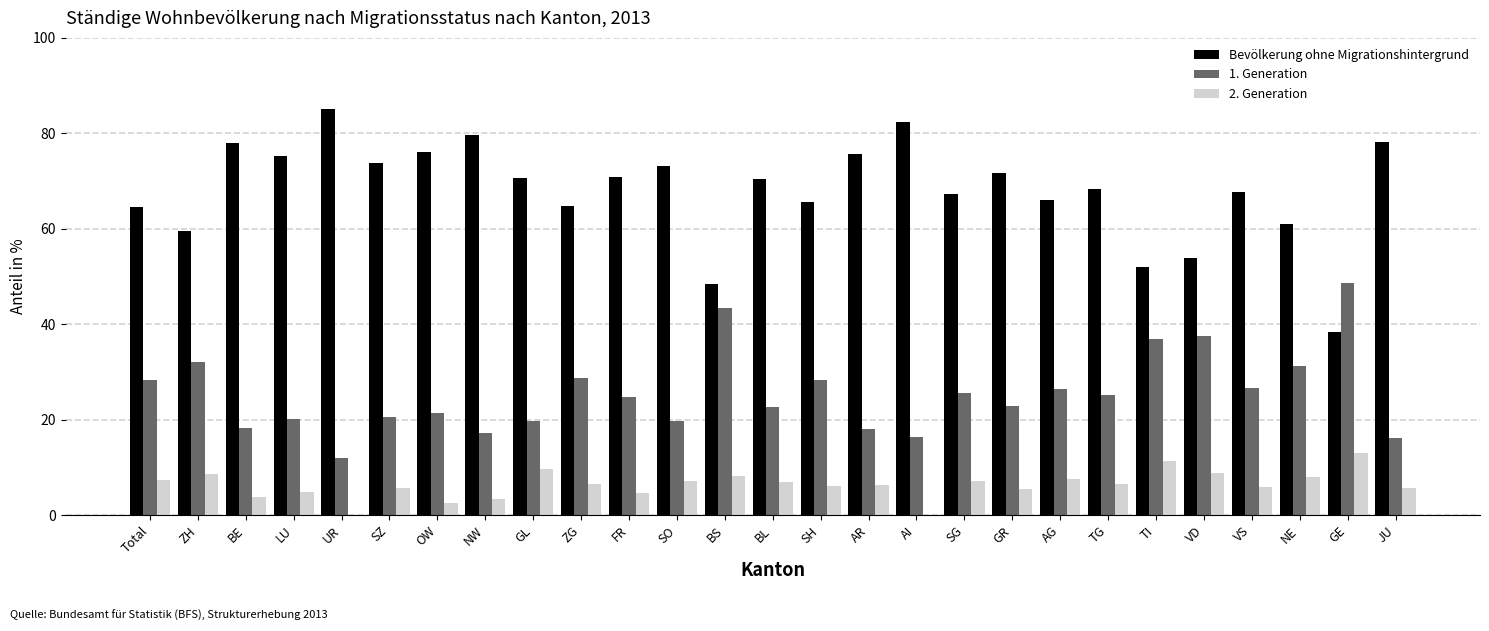

What is the approximate value of Bevölkerung ohne Migrationshintergrund at SO?

73.1